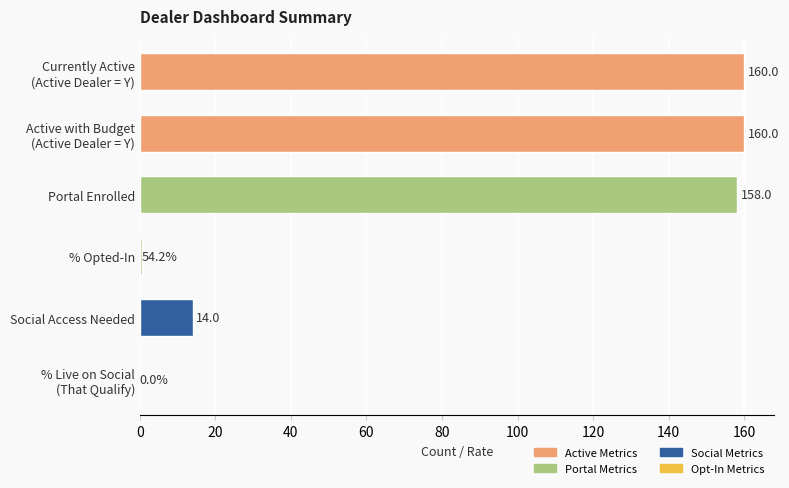

Between Portal Enrolled and % Opted-In, which is larger?

Portal Enrolled